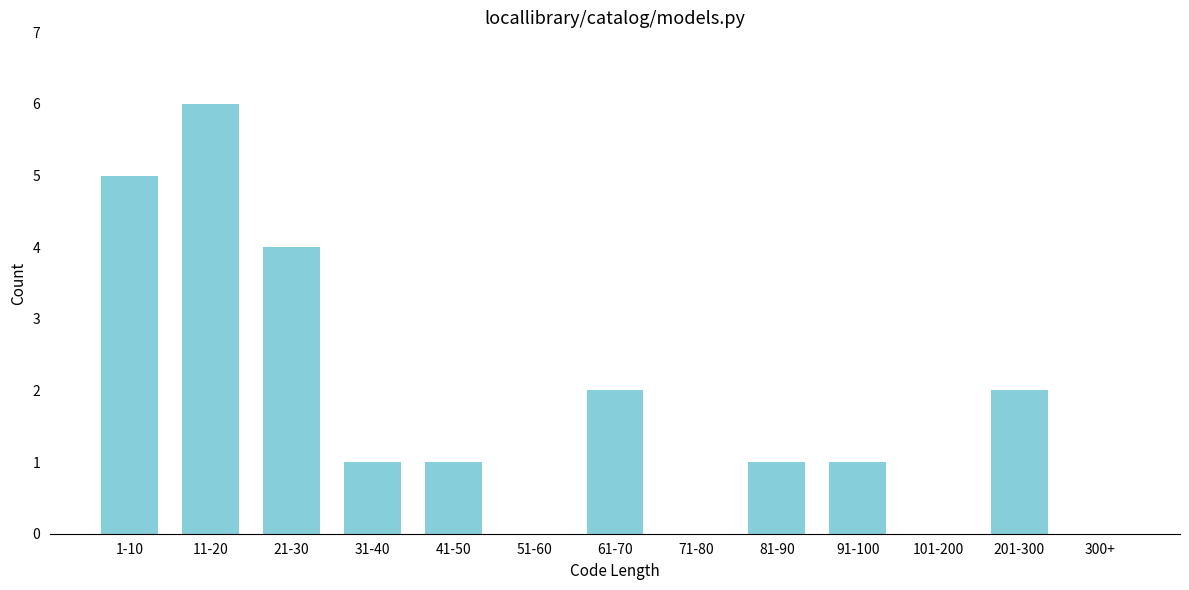

Reading left to right, list all the values displayed in this chart.

1-10=5	11-20=6	21-30=4	31-40=1	41-50=1	51-60=0	61-70=2	71-80=0	81-90=1	91-100=1	101-200=0	201-300=2	300+=0